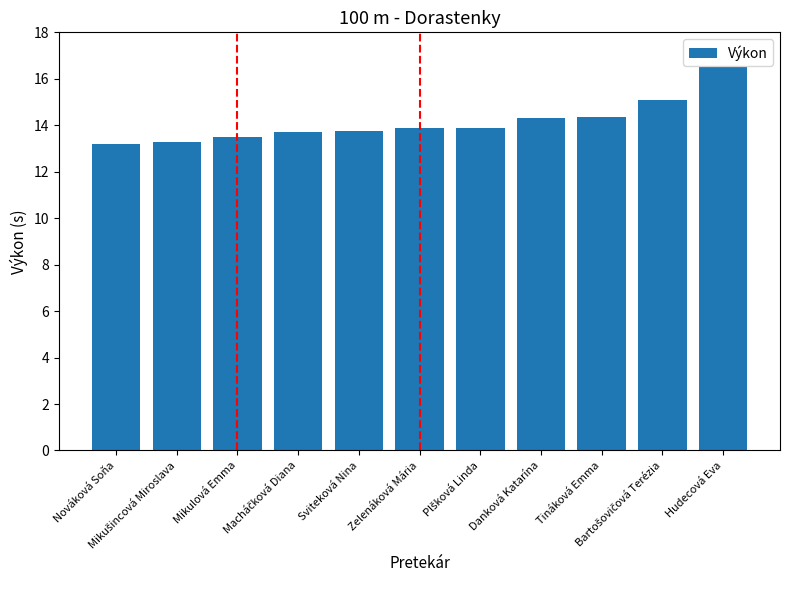

What is the difference between the maximum and minimum values?

3.3